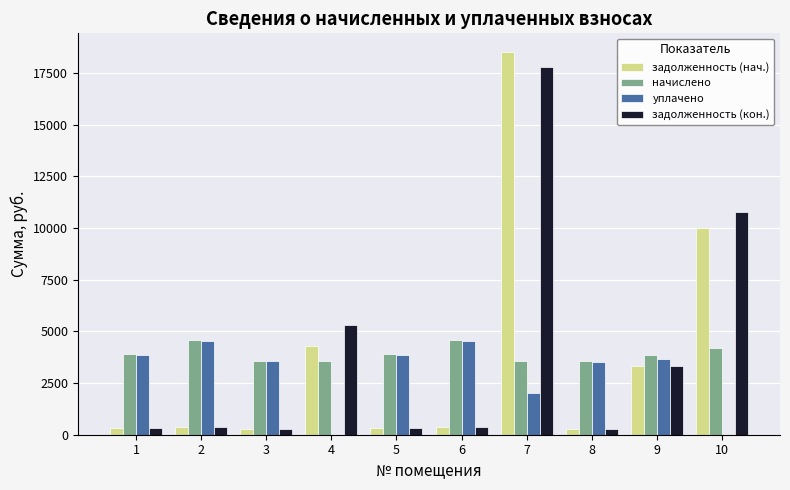

How many groups of bars are there?

10